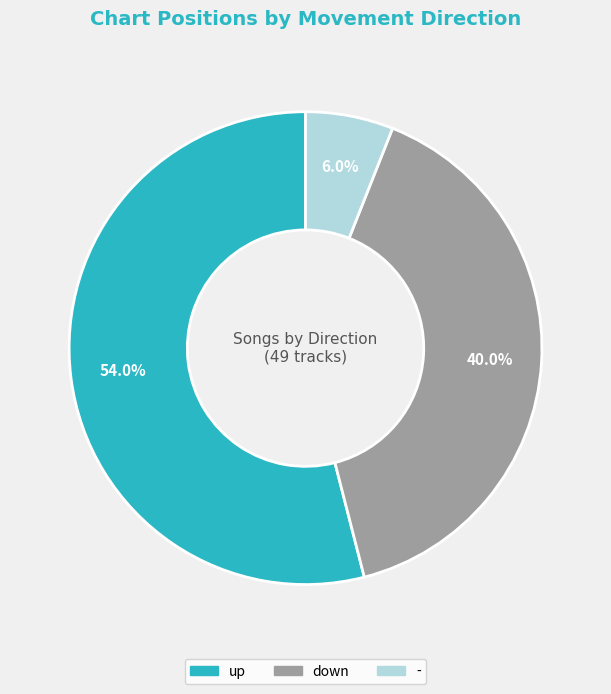

The down slice represents 40% of the pie. True or false?

True